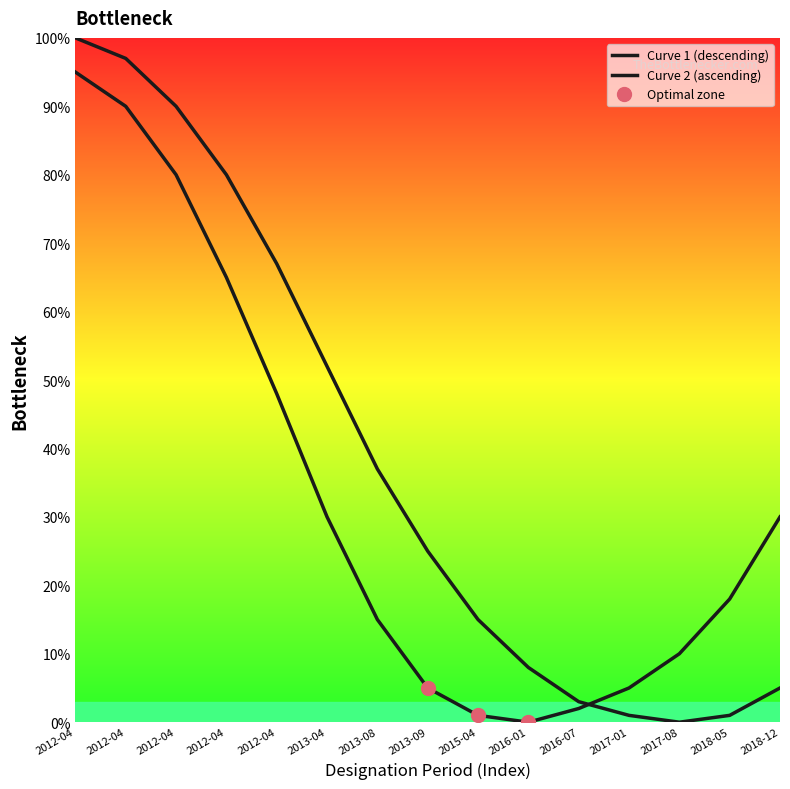

True or false: Curve 2 (ascending) has more than 2 points higher than both neighbors.

False